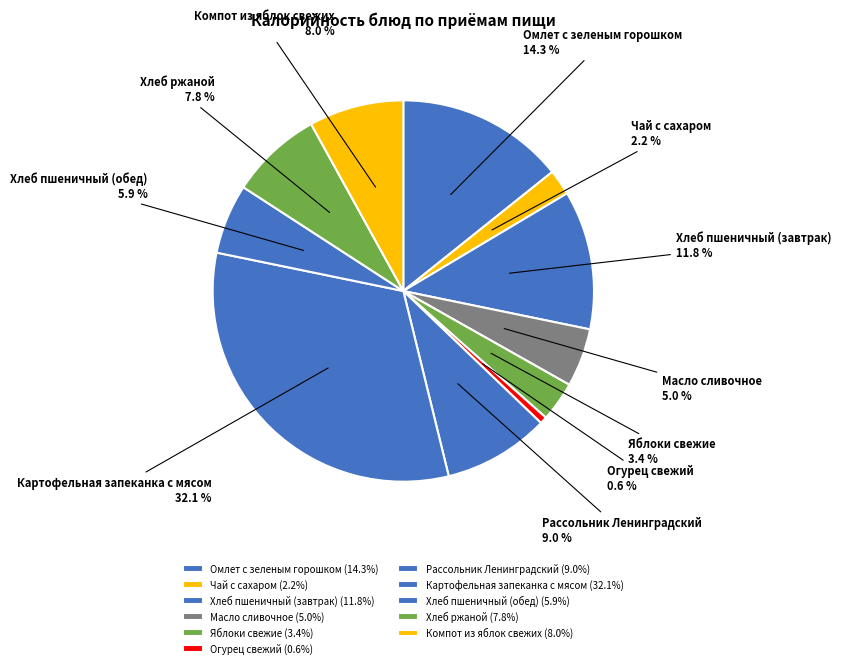

To the nearest percent, what is the difference between the largest and smallest slice percentages?

31%